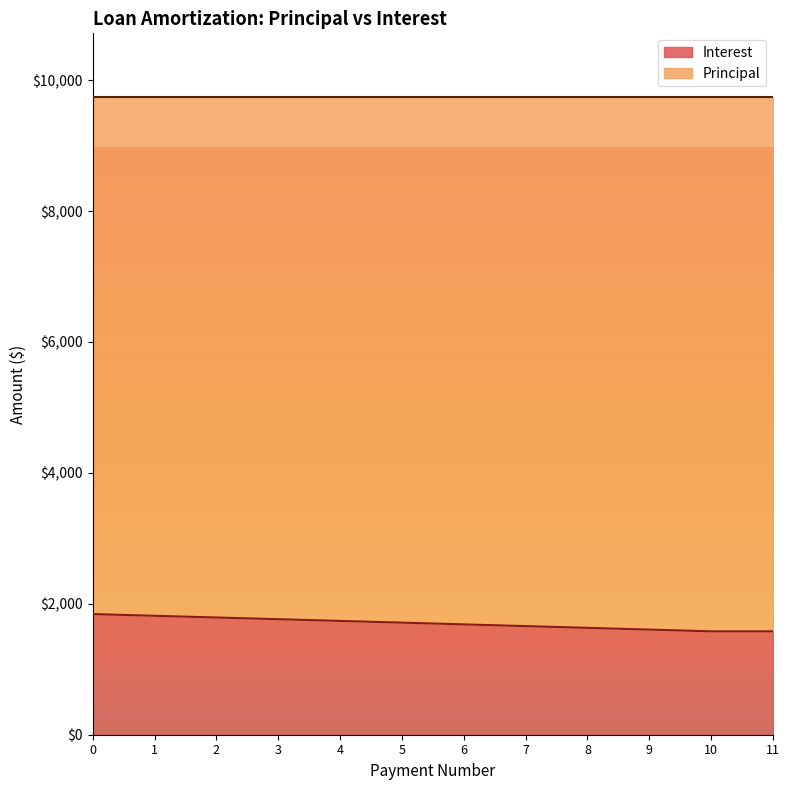

What is the sum of all values?

20411.9